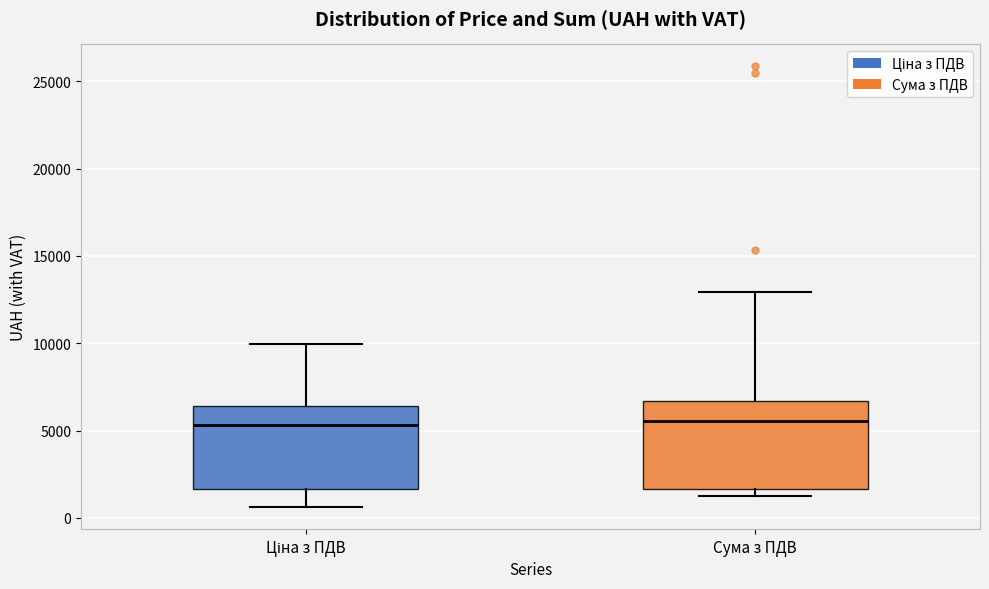

Reading left to right, transcribe this box plot: for each box, give where its median line is, the range the box spans, and where its two whiskers end, as read against the y-axis. The values are not printed on the chart, so give them approximately, as read against the axis.

Ціна з ПДВ: median 5500, box 1500 to 6500, whiskers 500 to 10000
Сума з ПДВ: median 5500, box 1500 to 6500, whiskers 1500 (just below the box's lower edge) to 13000